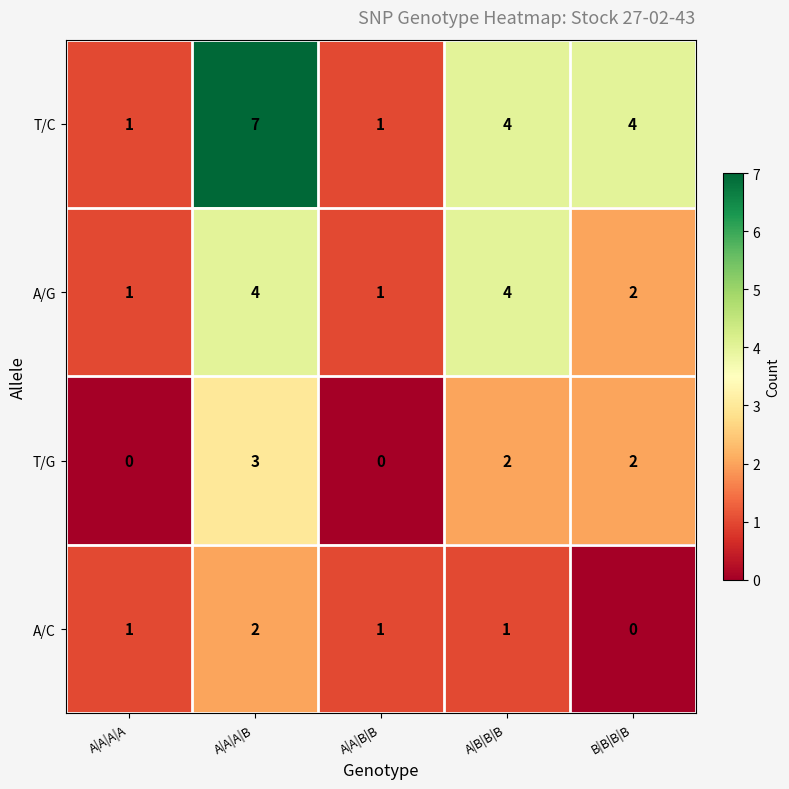

What is the sum of the T/C values at A|A|A|B and A|B|B|B?

11